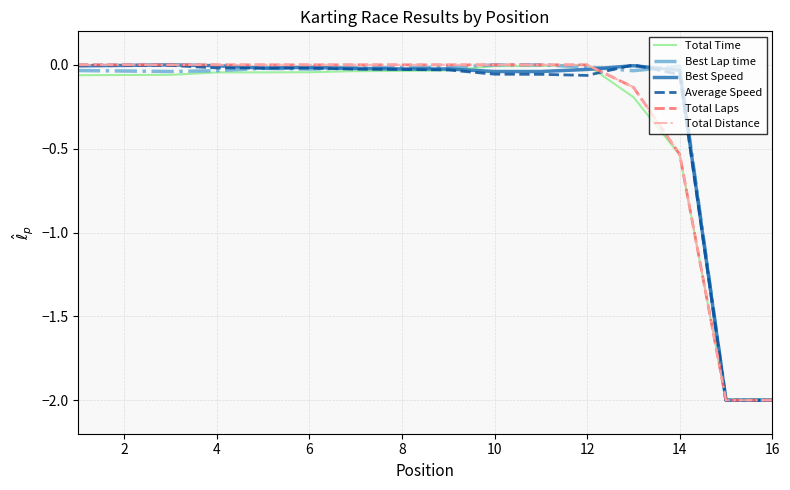

Reading left to right, list all the values displayed in this chart.

Total Time: -0.1	-0.1	-0.1	-0.0	-0.0	-0.0	-0.0	-0.0	-0.0	-0.0	-0.0	0.0	-0.2	-0.5	-2.0	-2.0
Best Lap time: -0.0	-0.0	-0.0	-0.0	-0.0	-0.0	-0.0	-0.0	-0.0	-0.0	0.0	-0.0	-0.0	-0.0	-2.0	-2.0
Best Speed: -0.0	-0.0	0.0	-0.0	-0.0	-0.0	-0.0	-0.0	-0.0	-0.0	-0.0	-0.0	-0.0	-0.0	-2.0	-2.0
Average Speed: -0.0	-0.0	-0.0	-0.0	-0.0	-0.0	-0.0	-0.0	-0.0	-0.1	-0.1	-0.1	0.0	-0.1	-2.0	-2.0
Total Laps: 0.0	0.0	0.0	0.0	0.0	0.0	0.0	0.0	0.0	0.0	0.0	0.0	-0.1	-0.5	-2.0	-2.0
Total Distance: 0.0	0.0	0.0	0.0	0.0	0.0	0.0	0.0	0.0	0.0	0.0	0.0	-0.1	-0.5	-2.0	-2.0